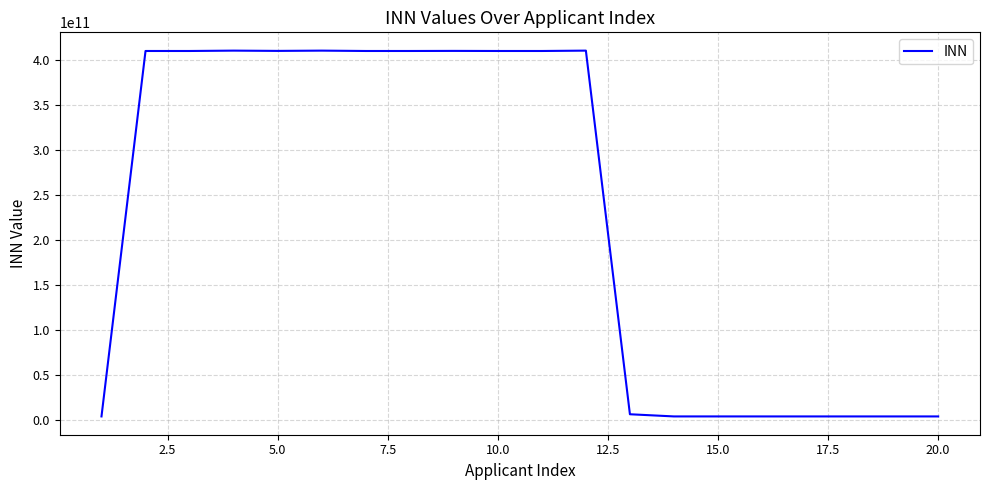

What is the maximum value shown in the chart?

410505517870